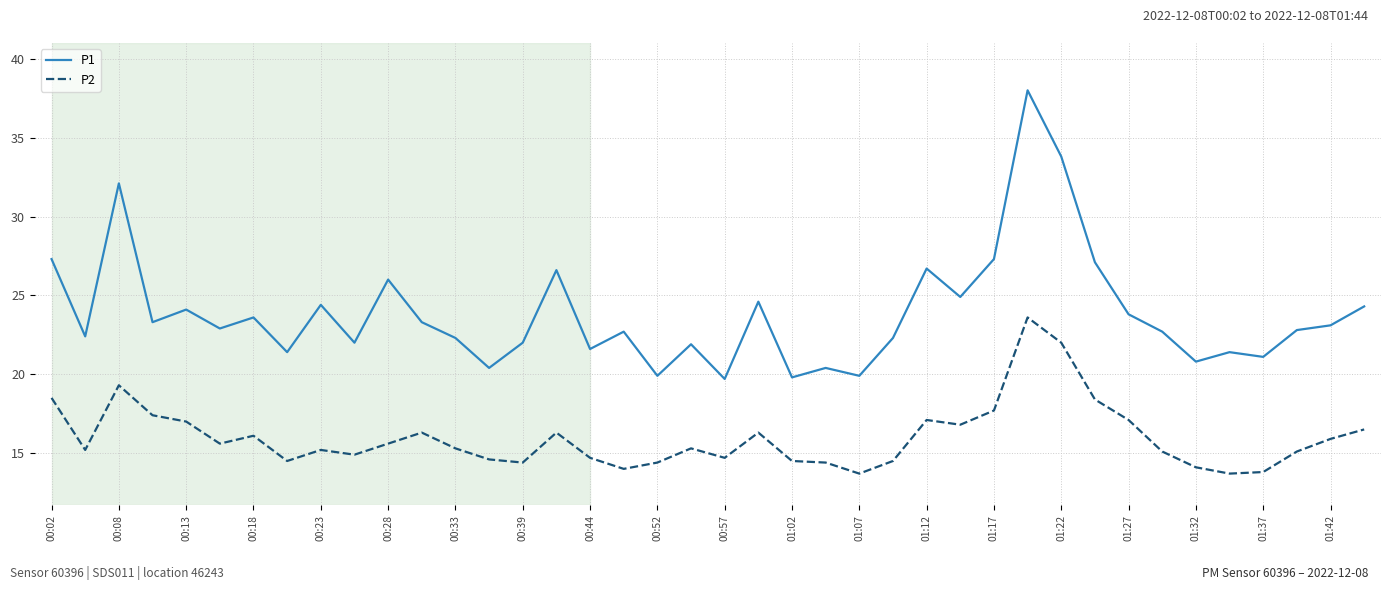

What is the difference between the maximum and minimum values in the P2 series?

9.9